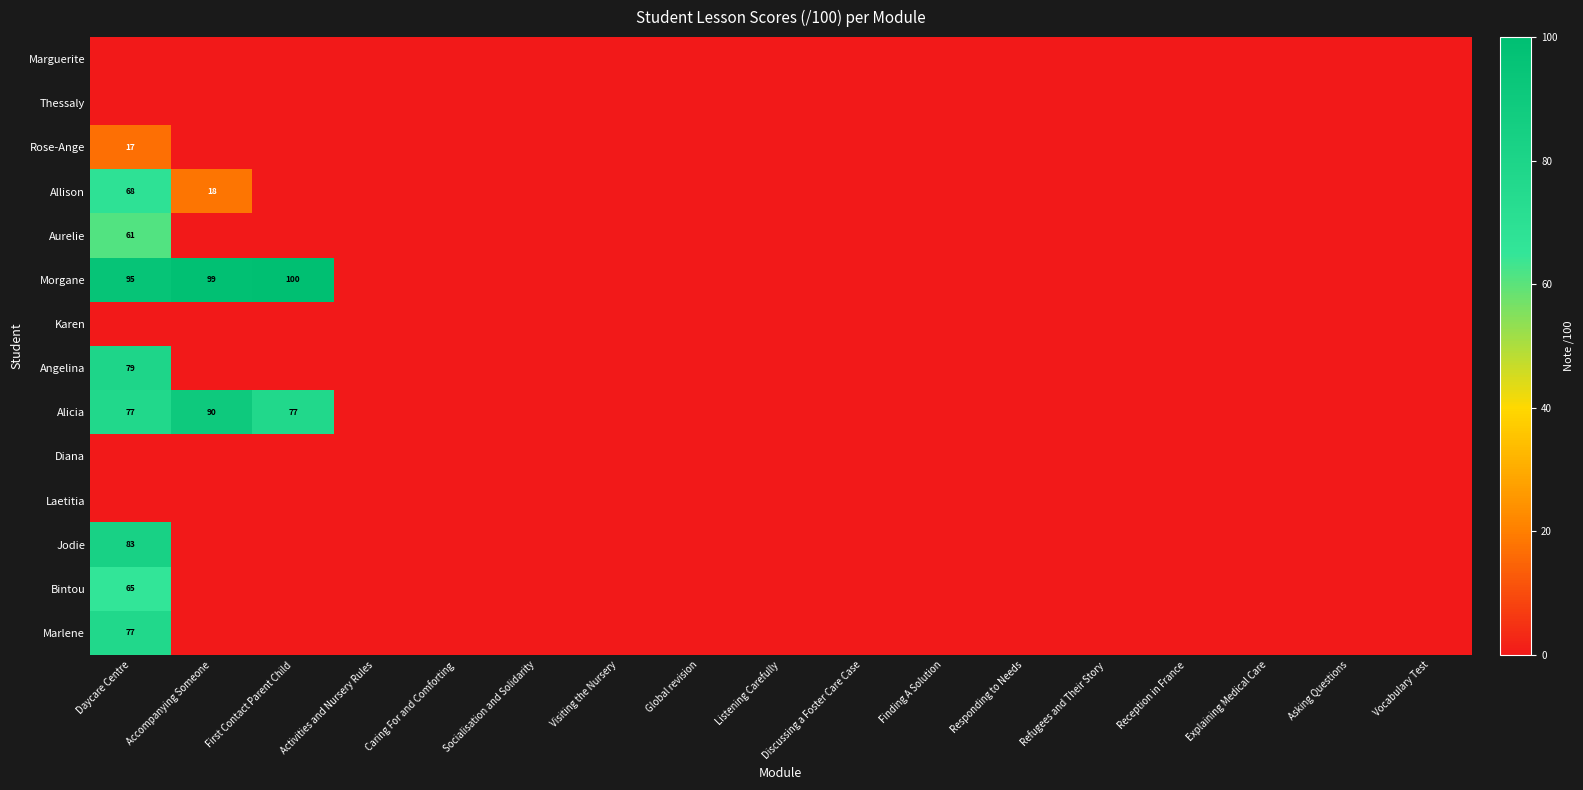

True or false: Morgane has a value of 99 at Accompanying Someone.

True